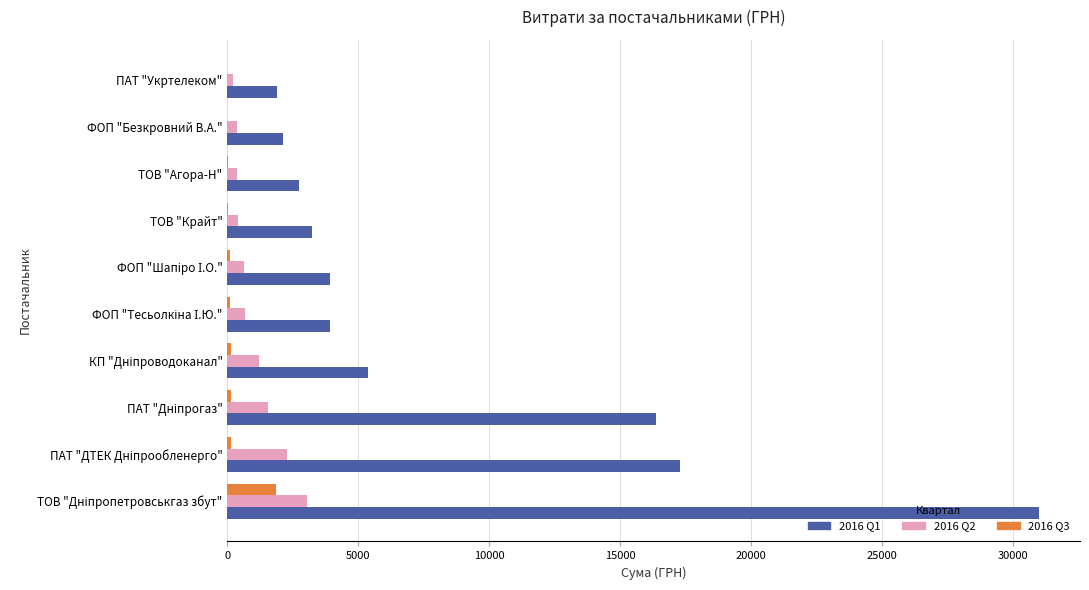

What are all the series names shown in the legend?

2016 Q1, 2016 Q2, 2016 Q3